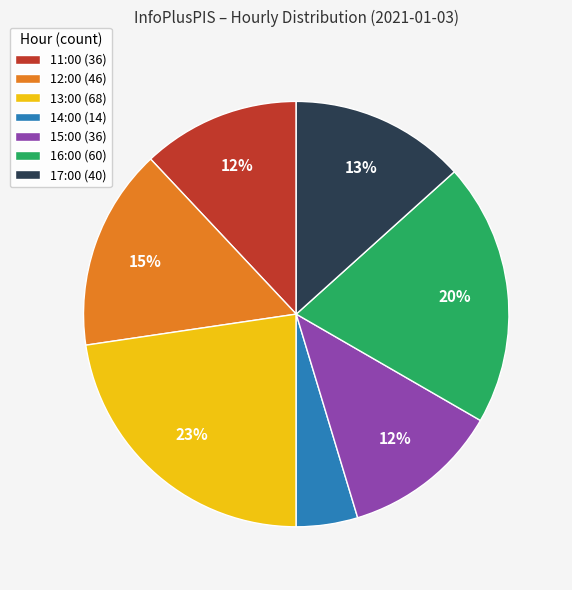

Combined, do 17:00 (40) and 11:00 (36) account for over 50%?

No